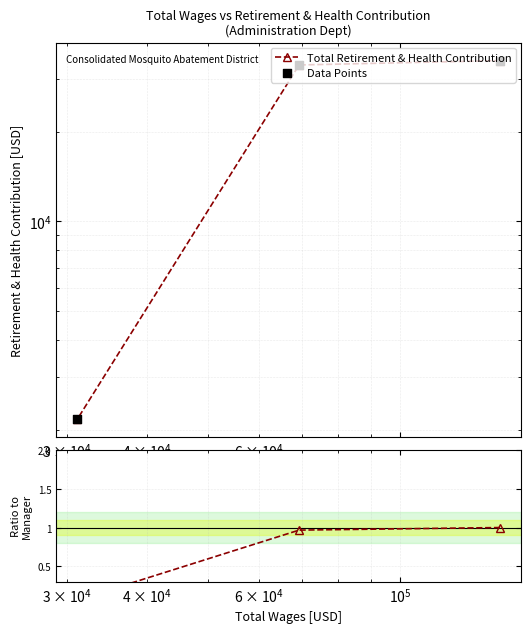

Which series reaches the maximum Y coordinate?

Total Retirement & Health Contribution